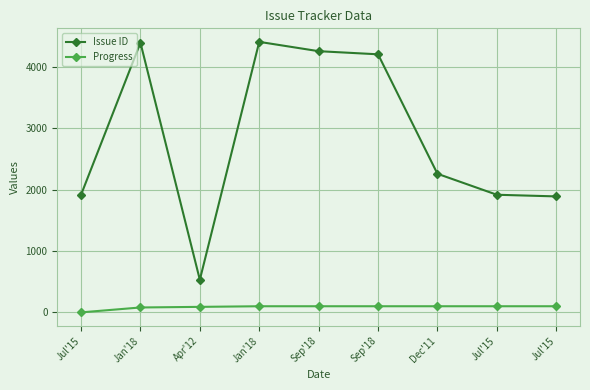

Reading left to right, list all the values displayed in this chart.

Issue ID: Jul'15=1917	Jan'18=4397	Apr'12=532	Jan'18=4411	Sep'18=4259	Sep'18=4208	Dec'11=2260	Jul'15=1918	Jul'15=1891
Progress: Jul'15=0	Jan'18=80	Apr'12=90	Jan'18=100	Sep'18=100	Sep'18=100	Dec'11=100	Jul'15=100	Jul'15=100